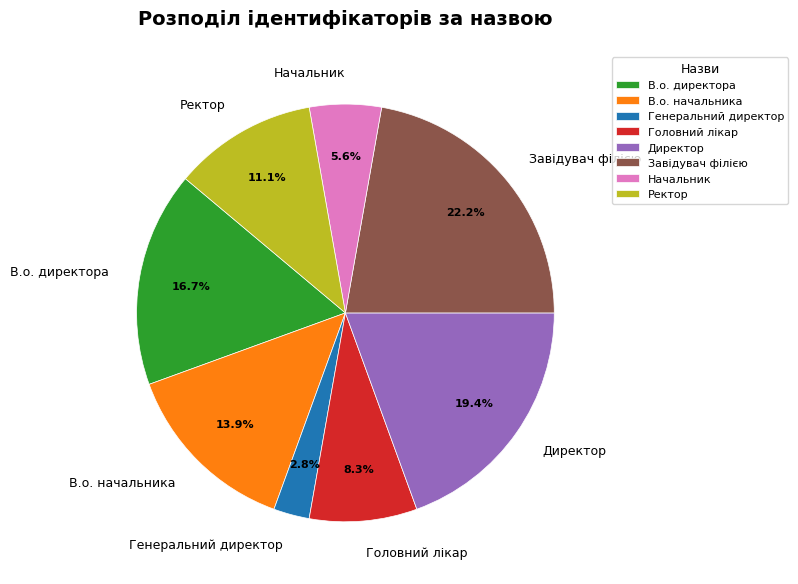

To the nearest percent, what is the difference between the largest and smallest slice percentages?

19%